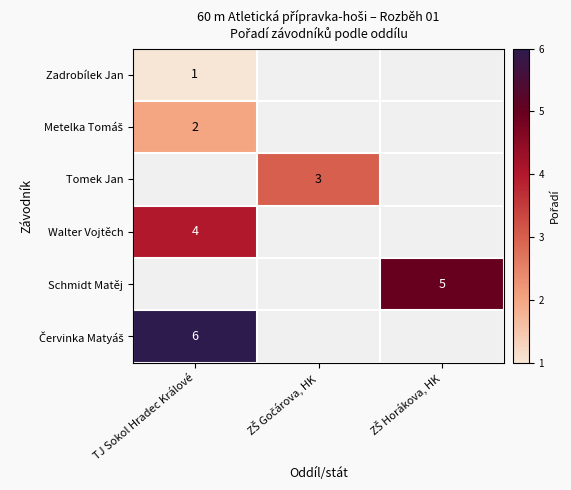

The Walter Vojtěch series shows 4.0 at TJ Sokol Hradec Králové. True or false?

True